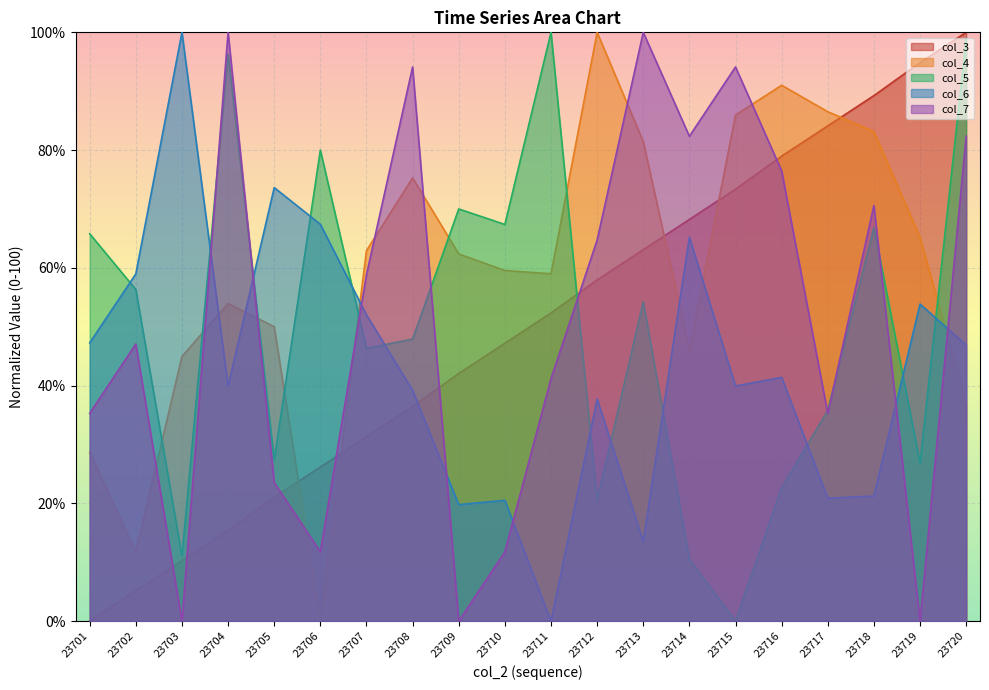

Rank the series by their maximum value, from highest to lowest.

col_3, col_4, col_5, col_6, col_7